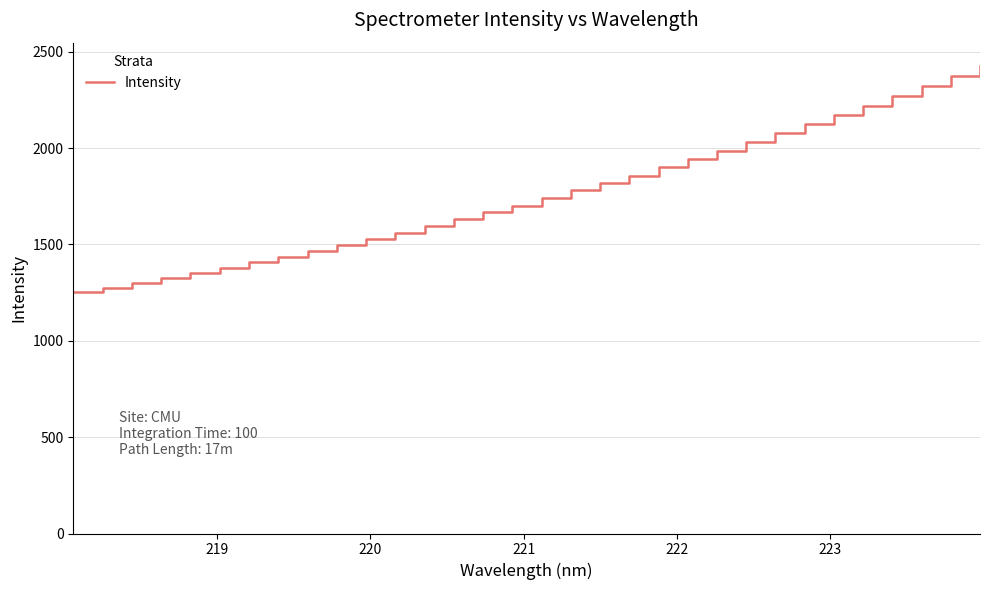

What is the difference between the maximum and second lowest values?

1149.5